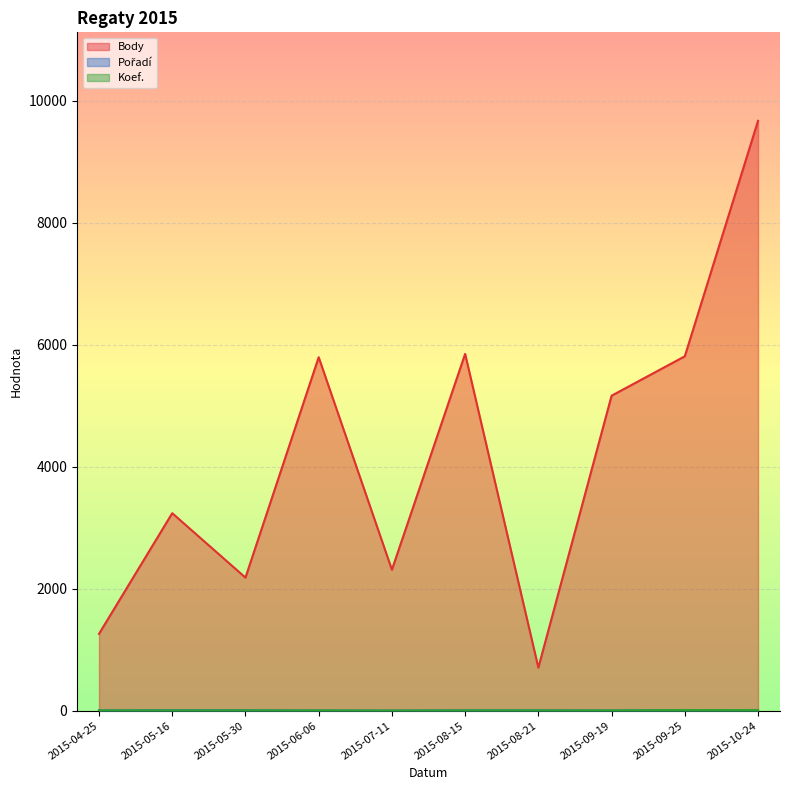

How many data points in Pořadí are less than 7?

5